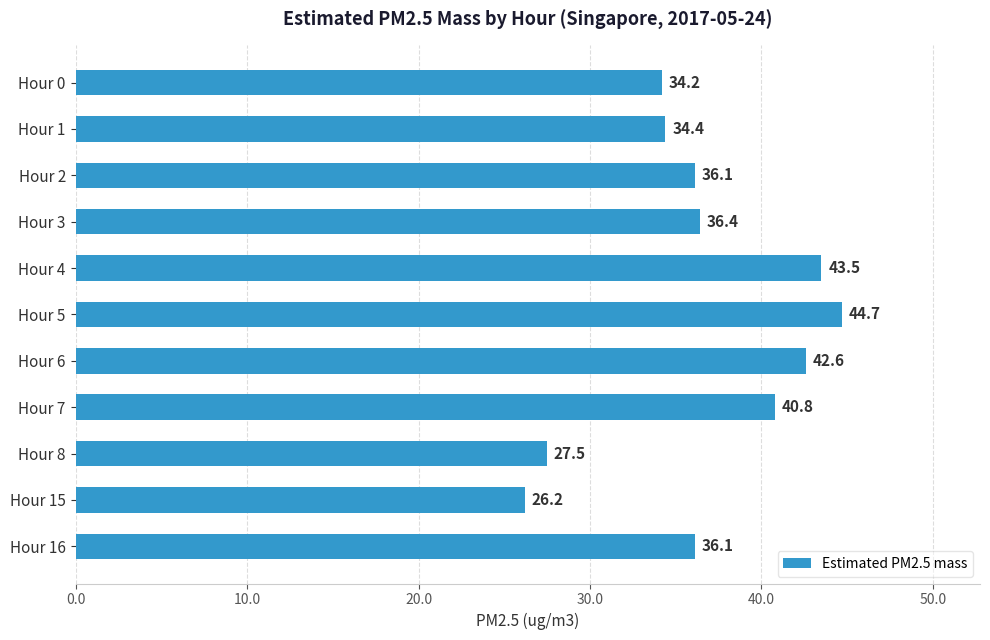

Which category has the highest value across all series?

Hour 5